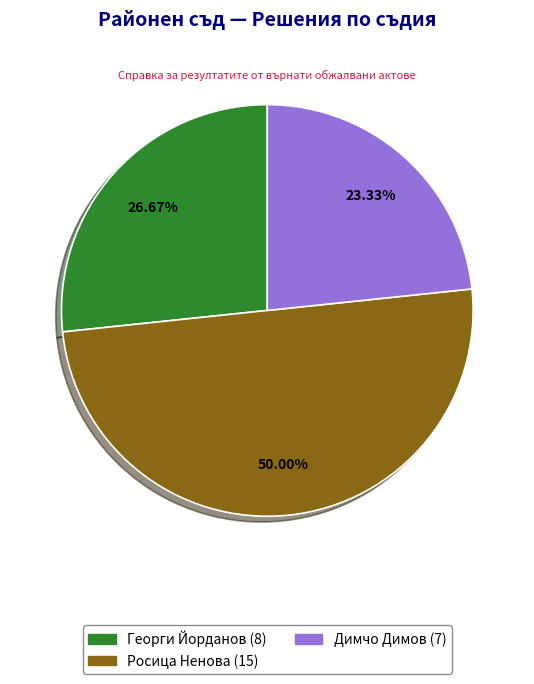

Count the number of slices in the pie.

3